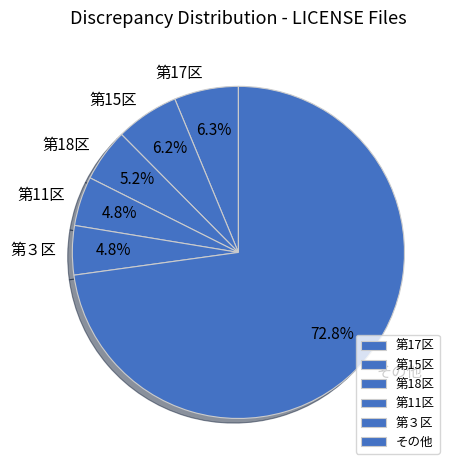

What is the majority slice?

その他